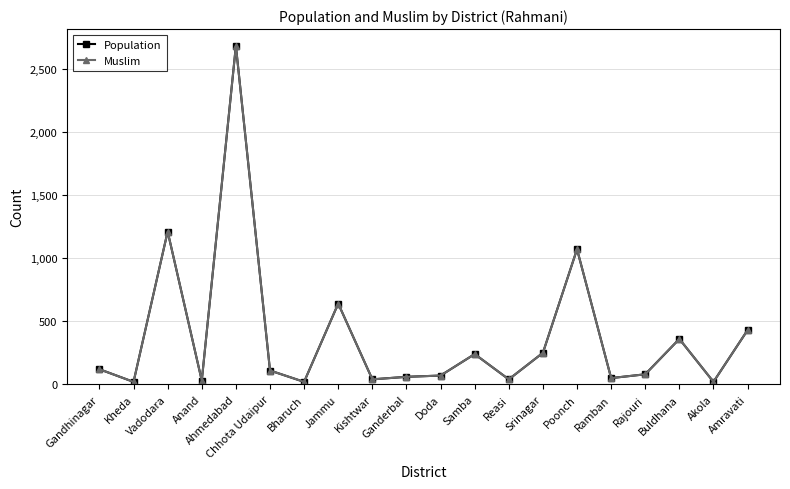

Does the chart have visible grid lines?

Yes